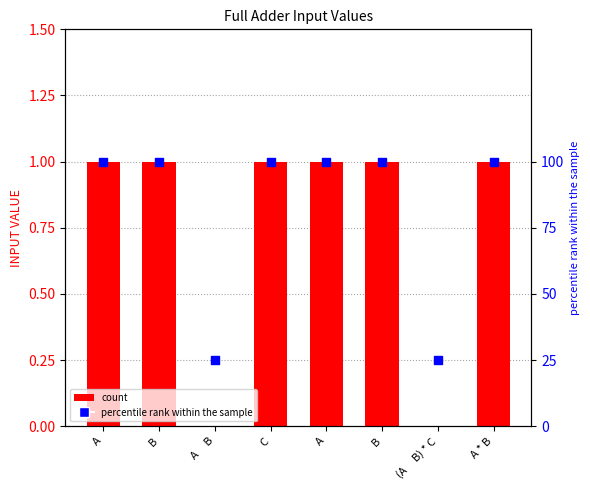

Which series has the largest total across all categories?

percentile rank within the sample